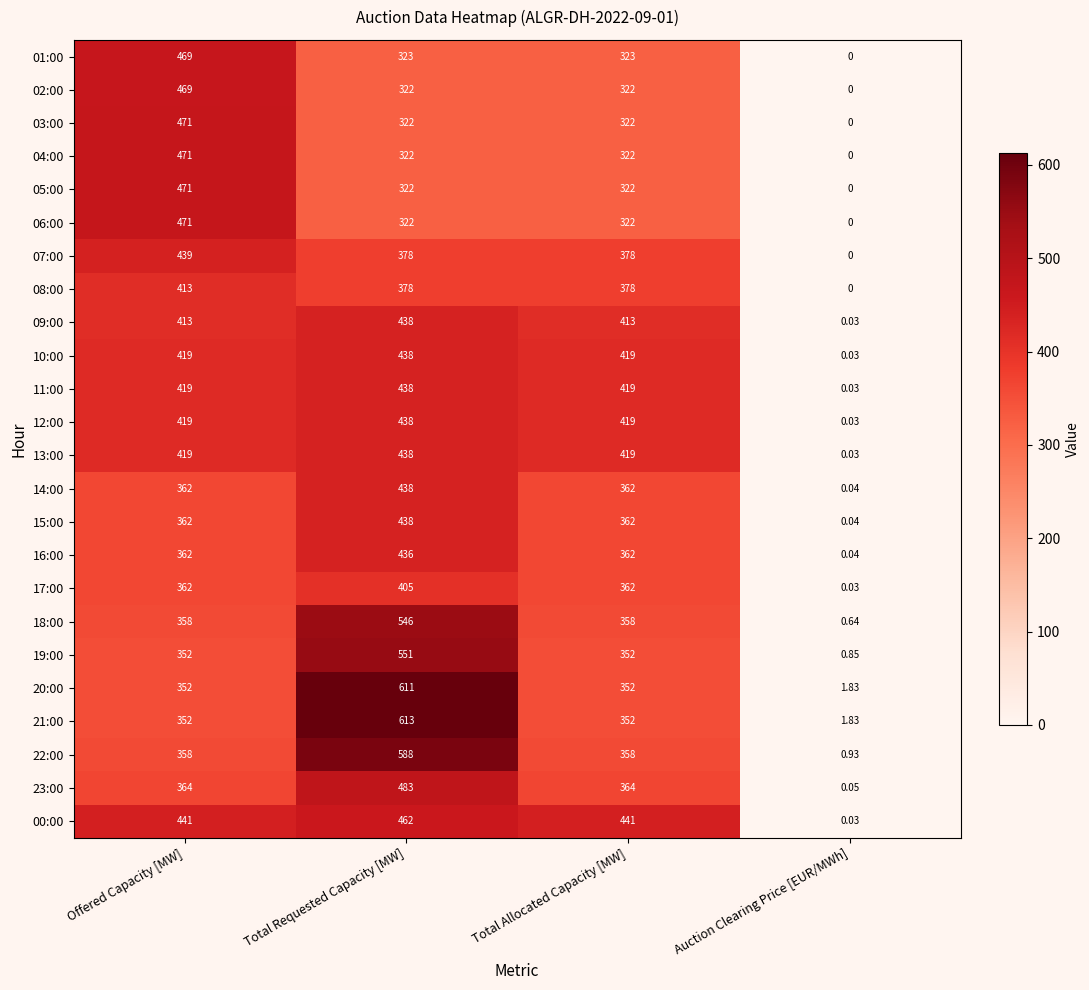

Which category has the highest value in the 07:00 series?

Offered Capacity [MW]